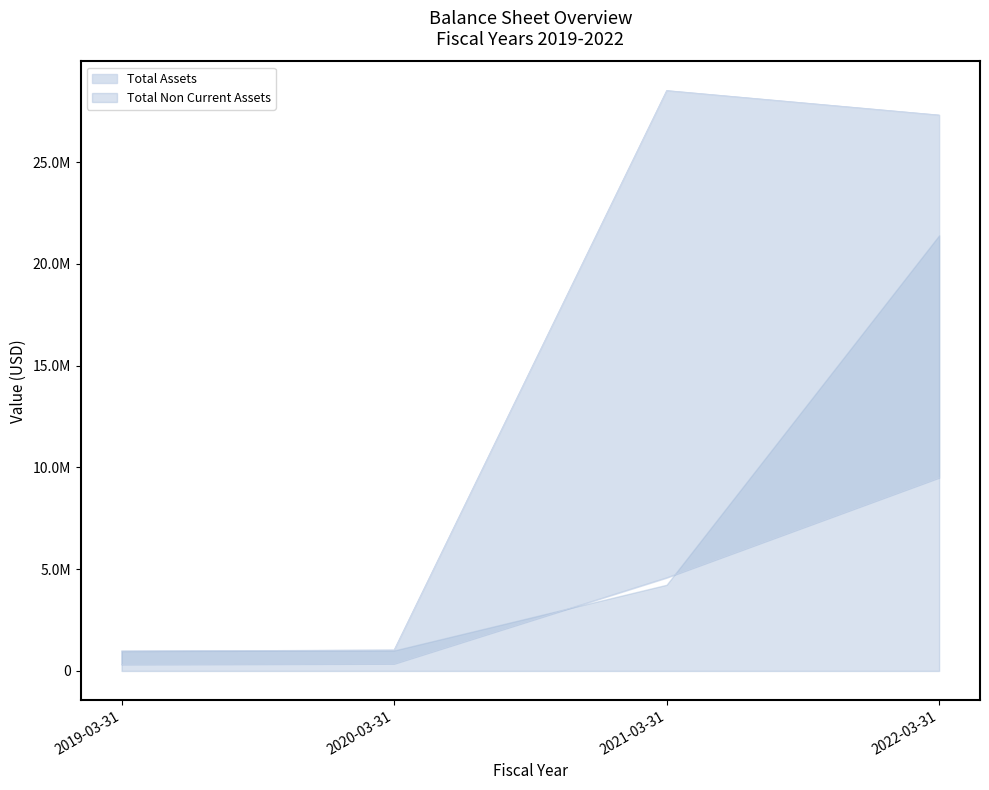

How many data points does each series have?

4